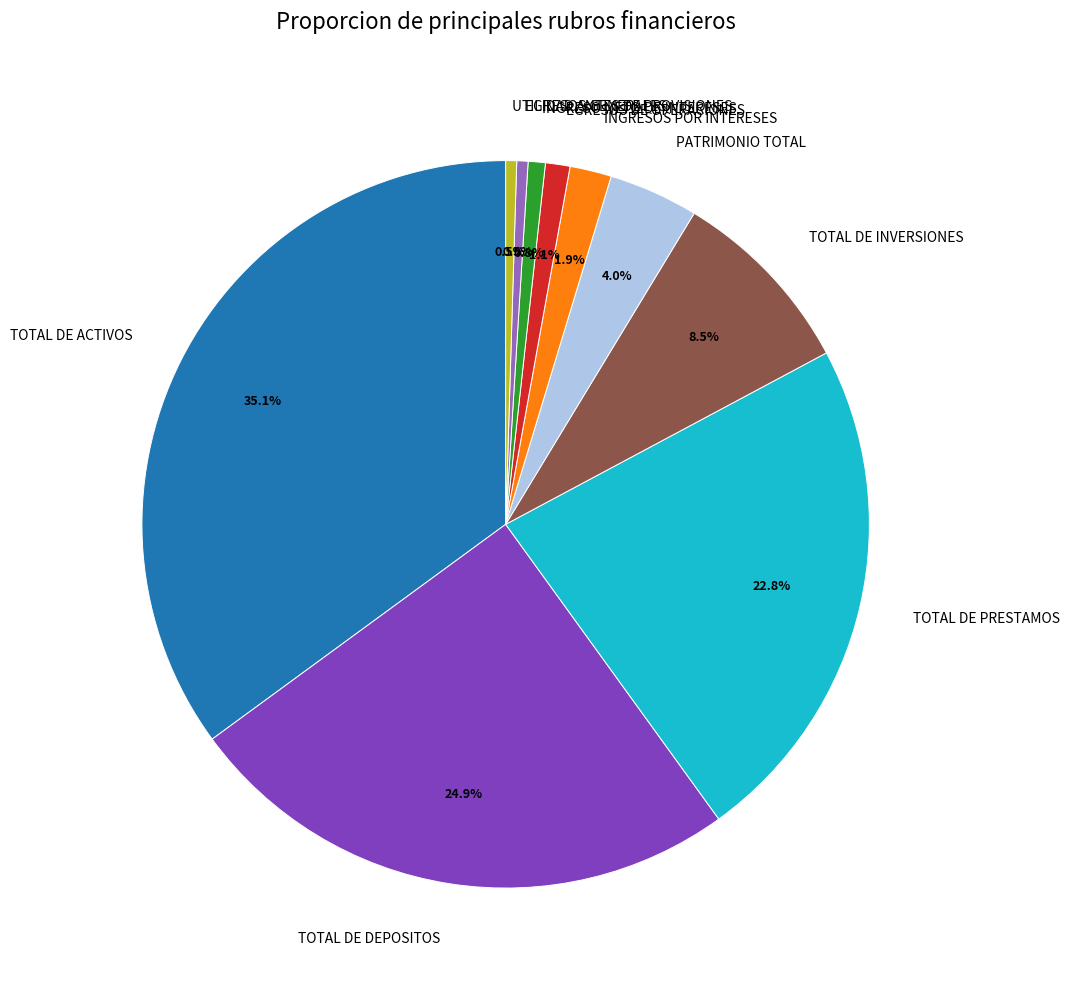

Which category has the biggest portion of the pie?

TOTAL DE ACTIVOS